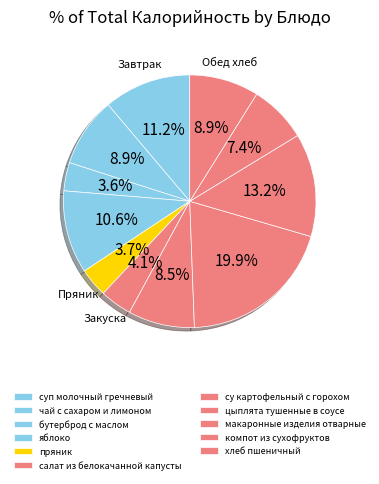

Approximately how many times larger is the value at хлеб пшеничный compared to чай с сахаром и лимоном?

1.0